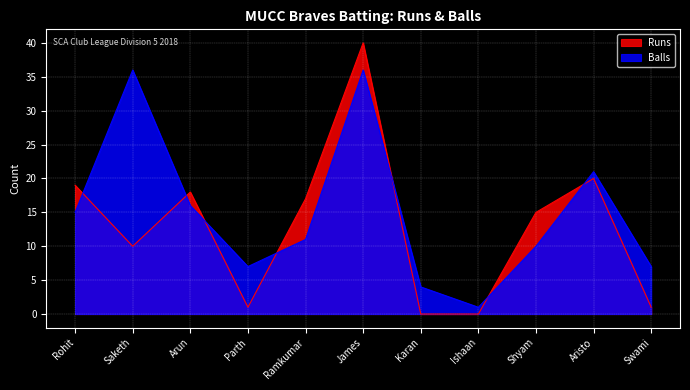

List the series in order of their peak value, lowest first.

Balls, Runs